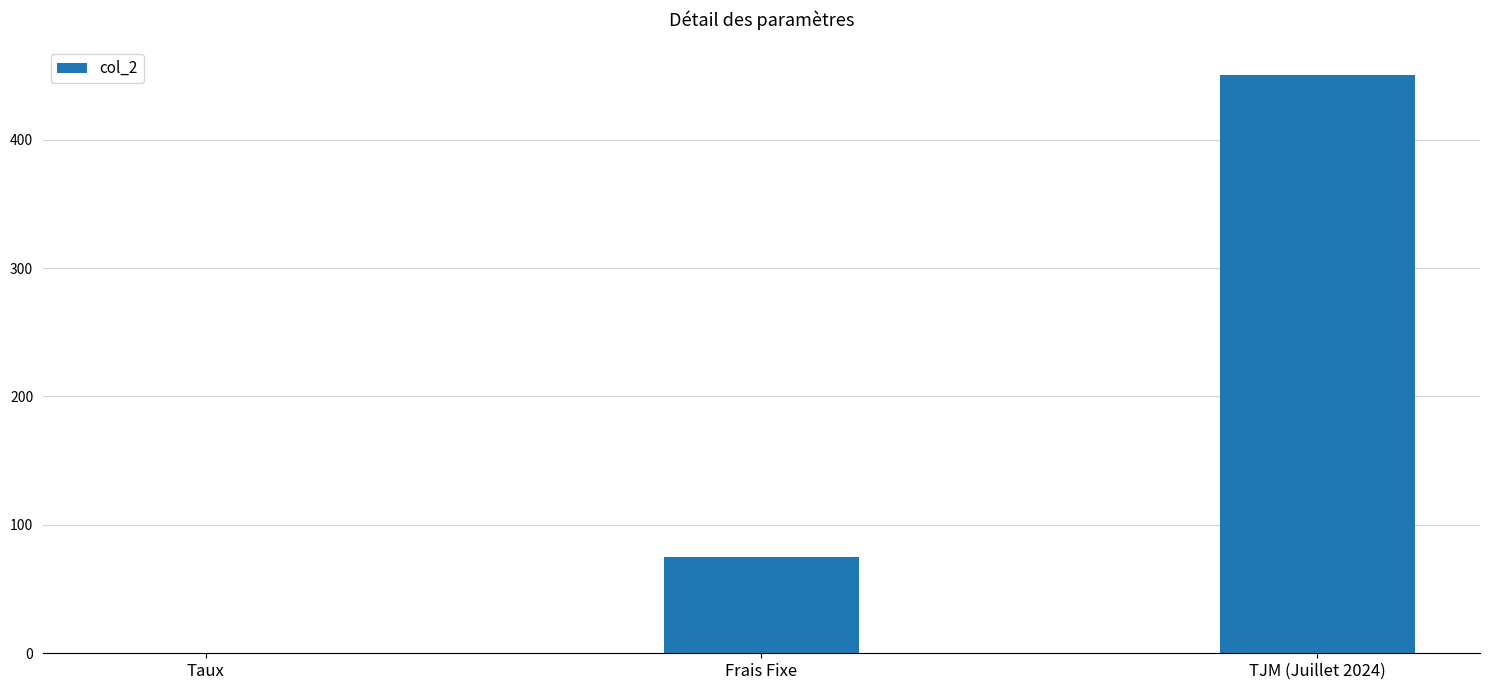

Are the bars horizontal?

No